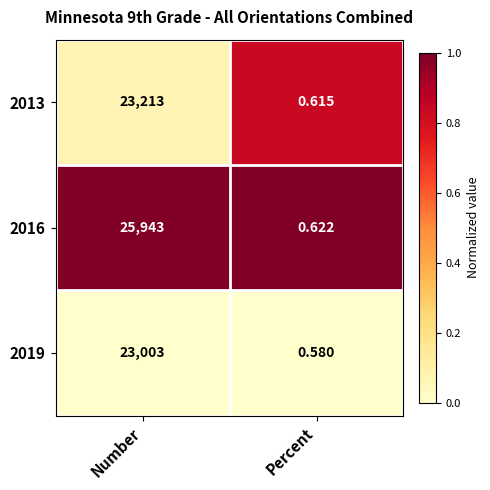

Is the value of 2019 at Percent greater than the value of 2013 at Number?

No